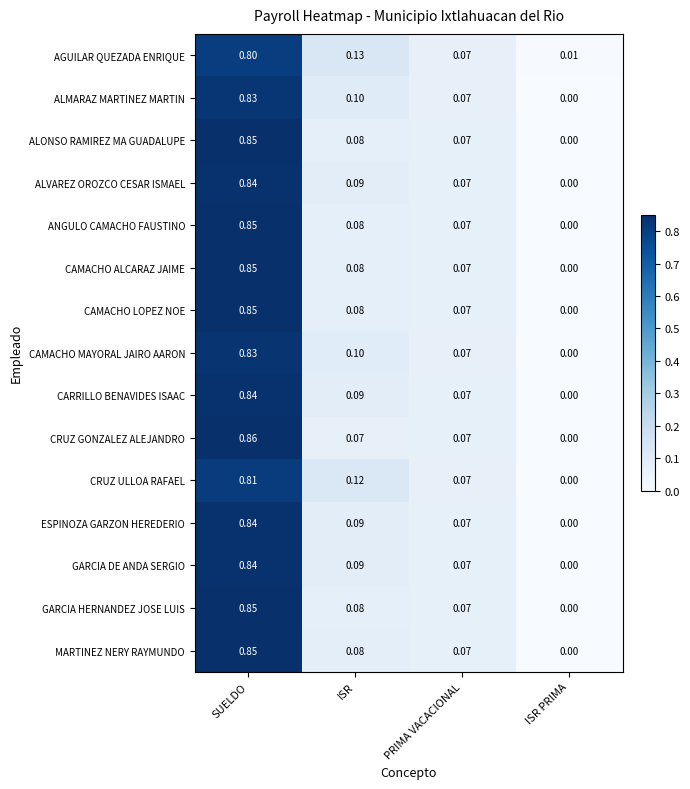

Which series has the largest total across all categories?

AGUILAR QUEZADA ENRIQUE